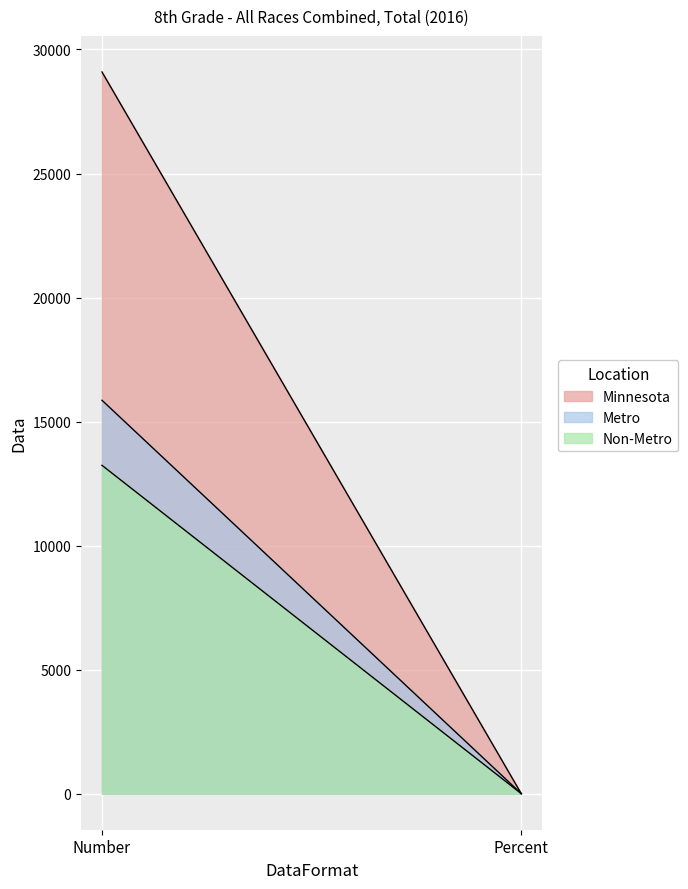

What are all the series names shown in the legend?

Minnesota, Metro, Non-Metro